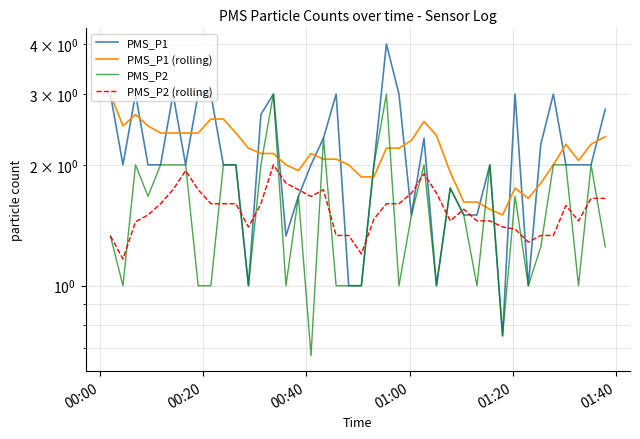

How many times do PMS_P2 (rolling) and PMS_P2 cross each other?

22